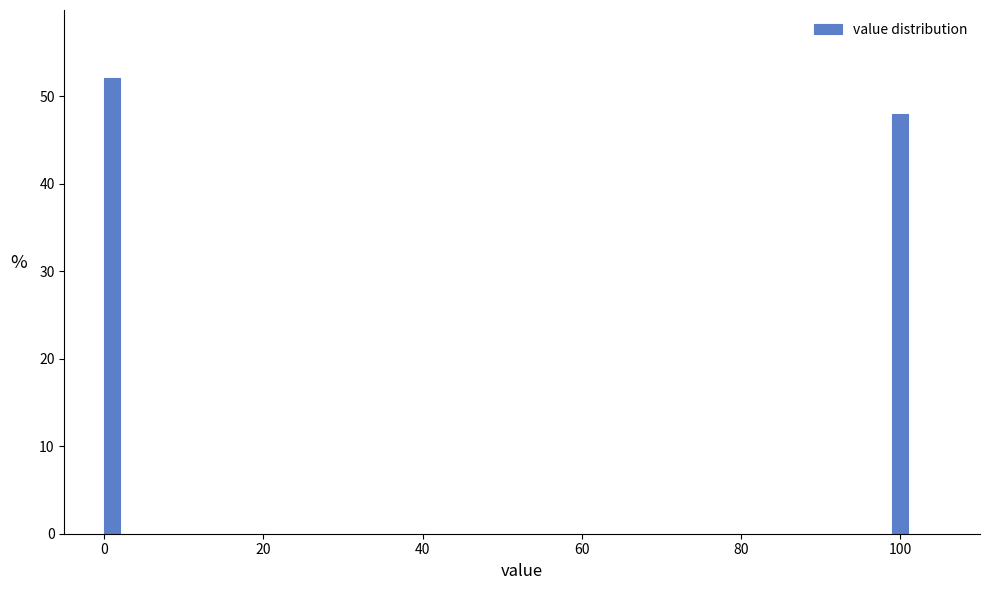

Reading left to right, what are all the values shown in this chart?

0=52.1	100=47.9